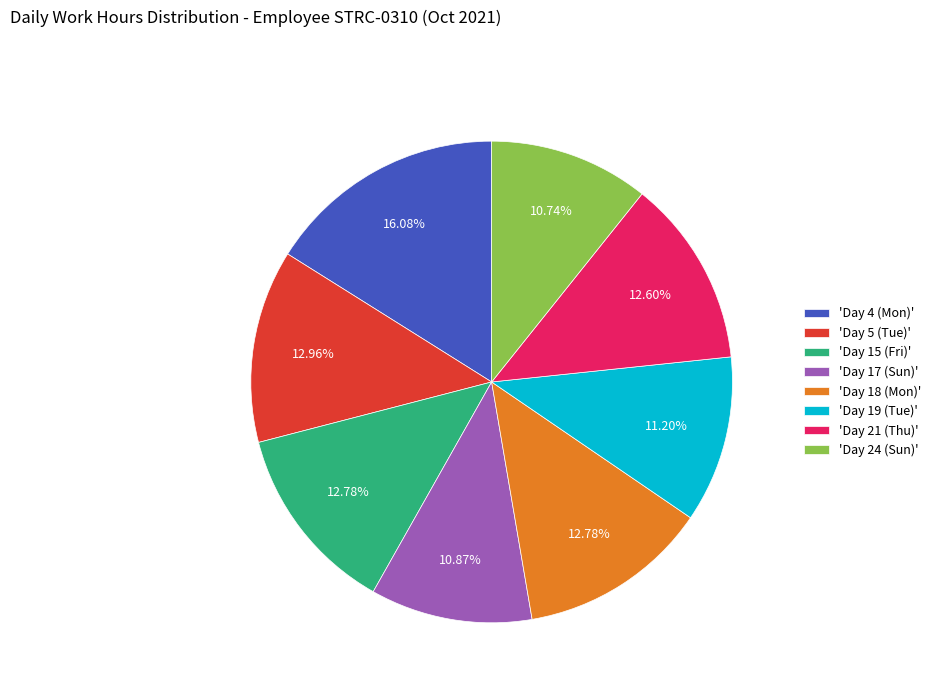

Do 'Day 21 (Thu)' and 'Day 15 (Fri)' together represent more than half of the pie?

No